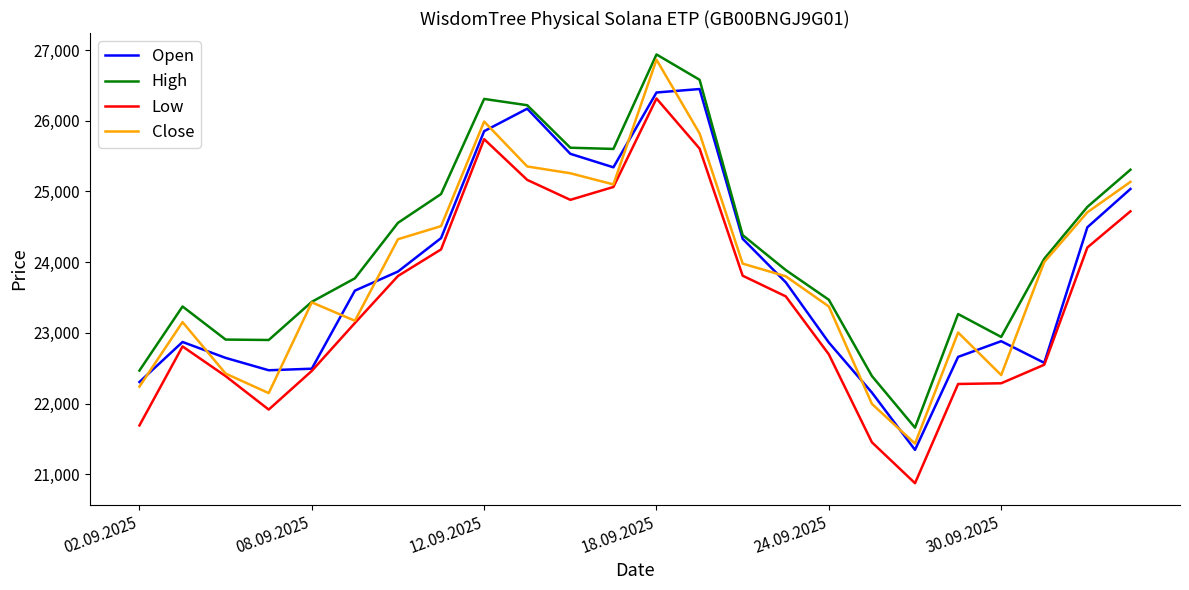

True or false: High and Low cross at least once.

False